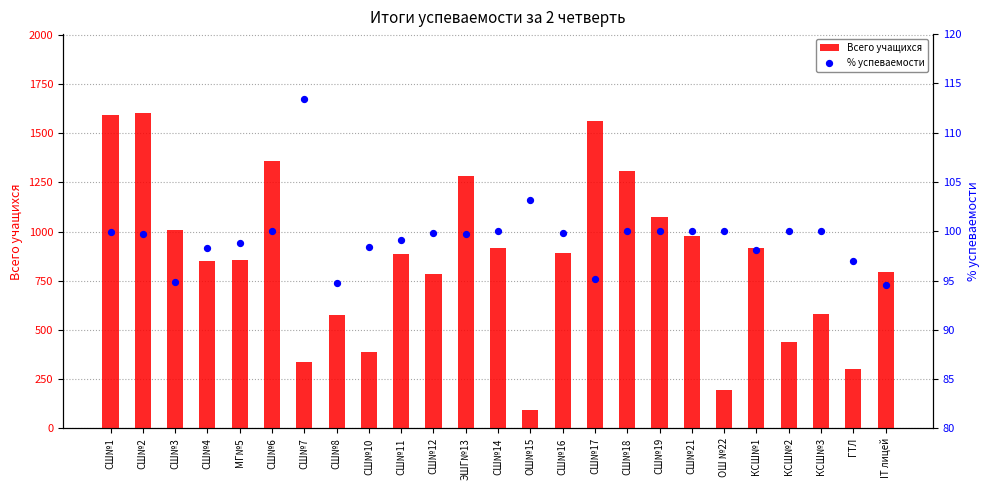

Is the value of % успеваемости at СШ№19 greater than the value of Всего учащихся at СШ№18?

No